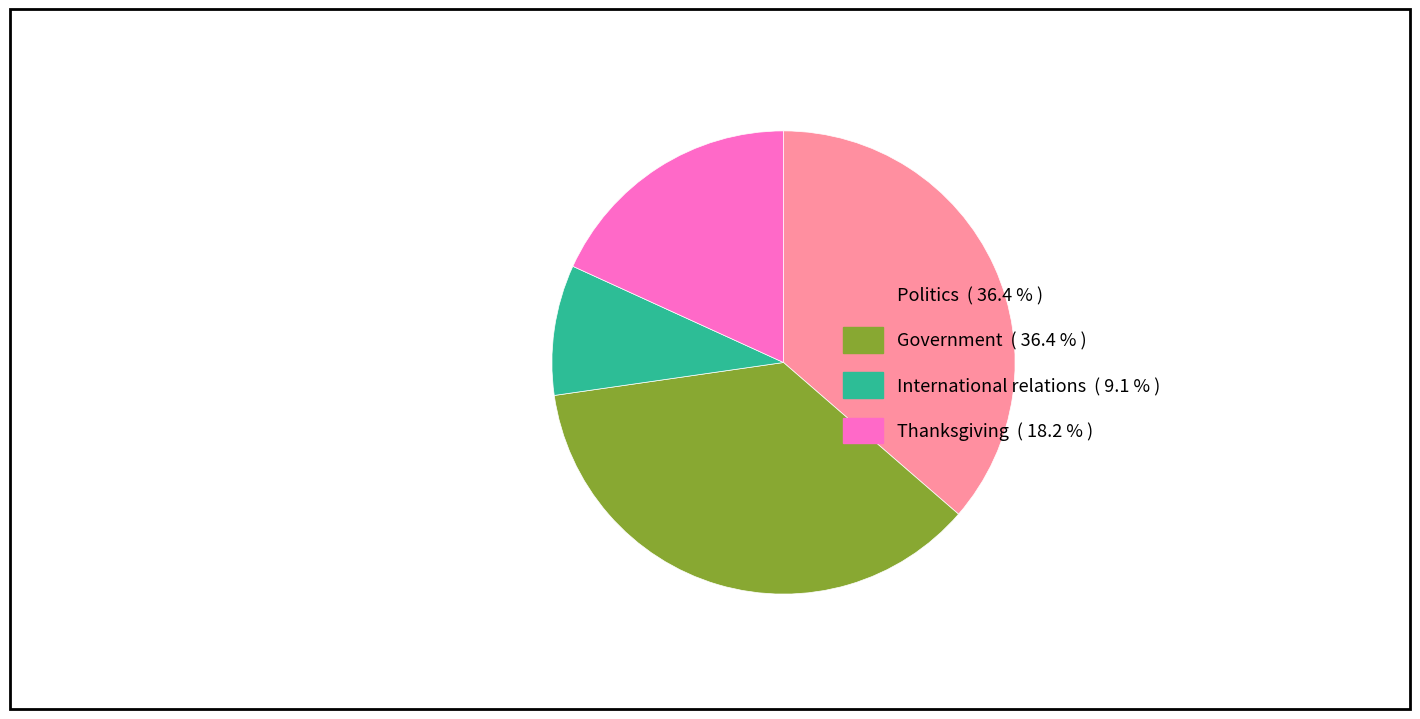

Does any single category account for the majority?

No